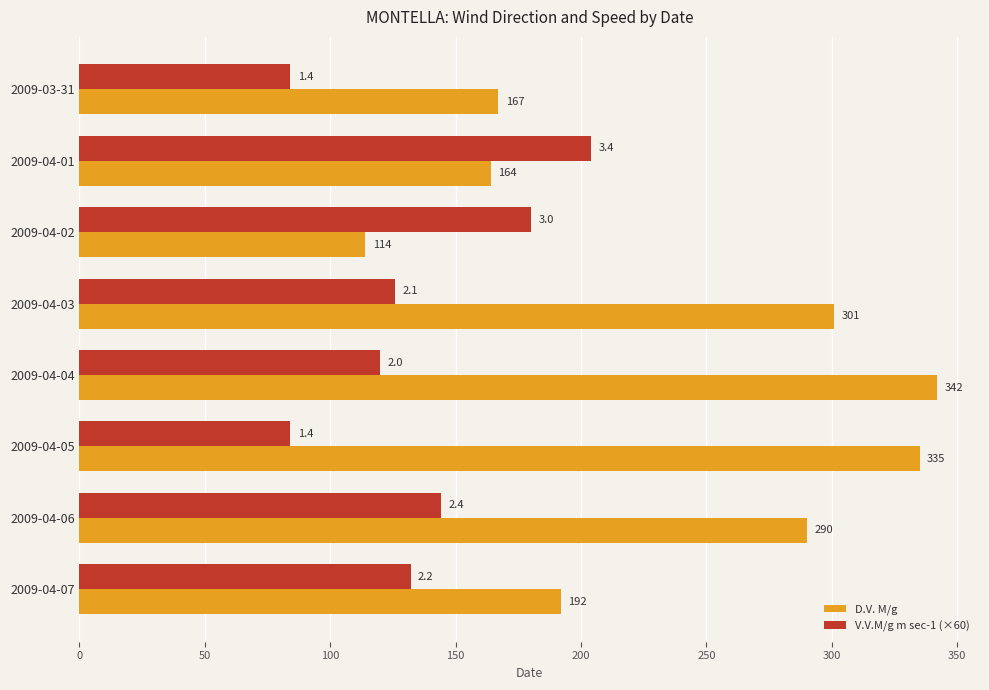

What is the highest value of the D.V. M/g series?

342